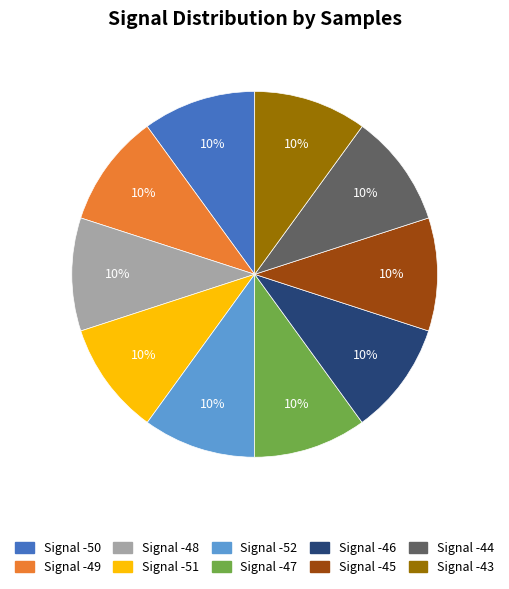

To the nearest percent, what is the average slice percentage?

10%